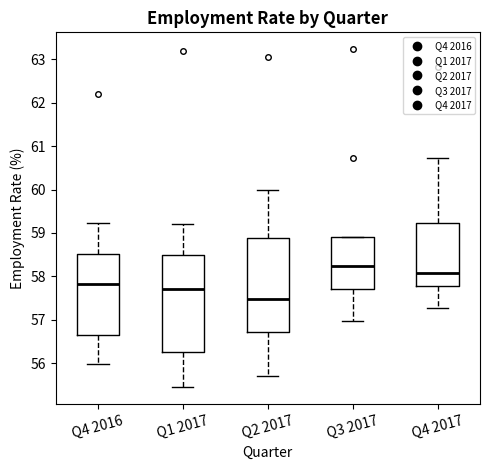

Reading left to right, read every box against the y-axis: the position of its median line, the range the box covers, and the ends of its whiskers. The values are not printed on the chart, so give them approximately, as read against the axis.

Q4 2016: median 57.8, box 56.7 to 58.5, whiskers 56.0 to 59.2
Q1 2017: median 57.7, box 56.2 to 58.5, whiskers 55.5 to 59.2
Q2 2017: median 57.5, box 56.7 to 58.9, whiskers 55.7 to 60.0
Q3 2017: median 58.2, box 57.7 to 58.9, whiskers 57.0 to 58.9
Q4 2017: median 58.1, box 57.8 to 59.2, whiskers 57.3 to 60.7